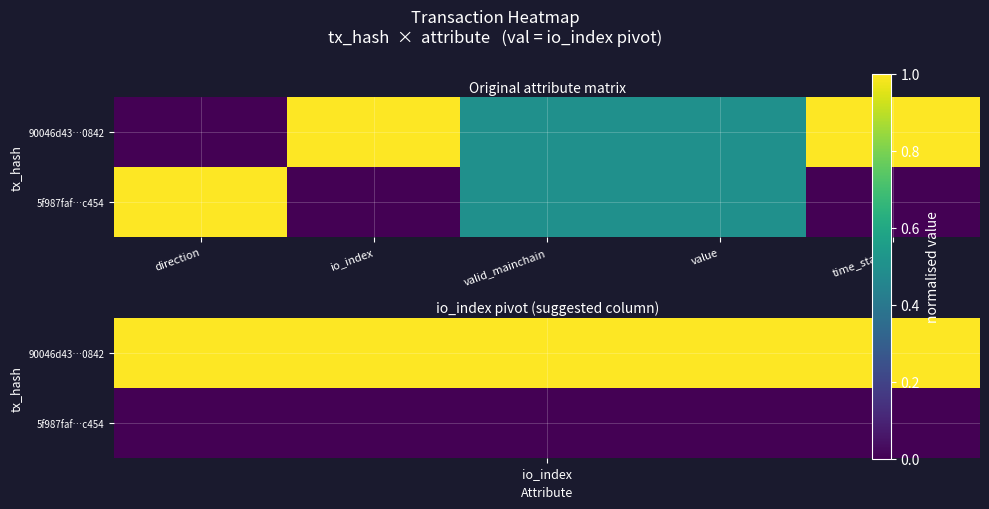

List the series in order of their peak value, lowest first.

90046d43…0842, 5f987faf…c454